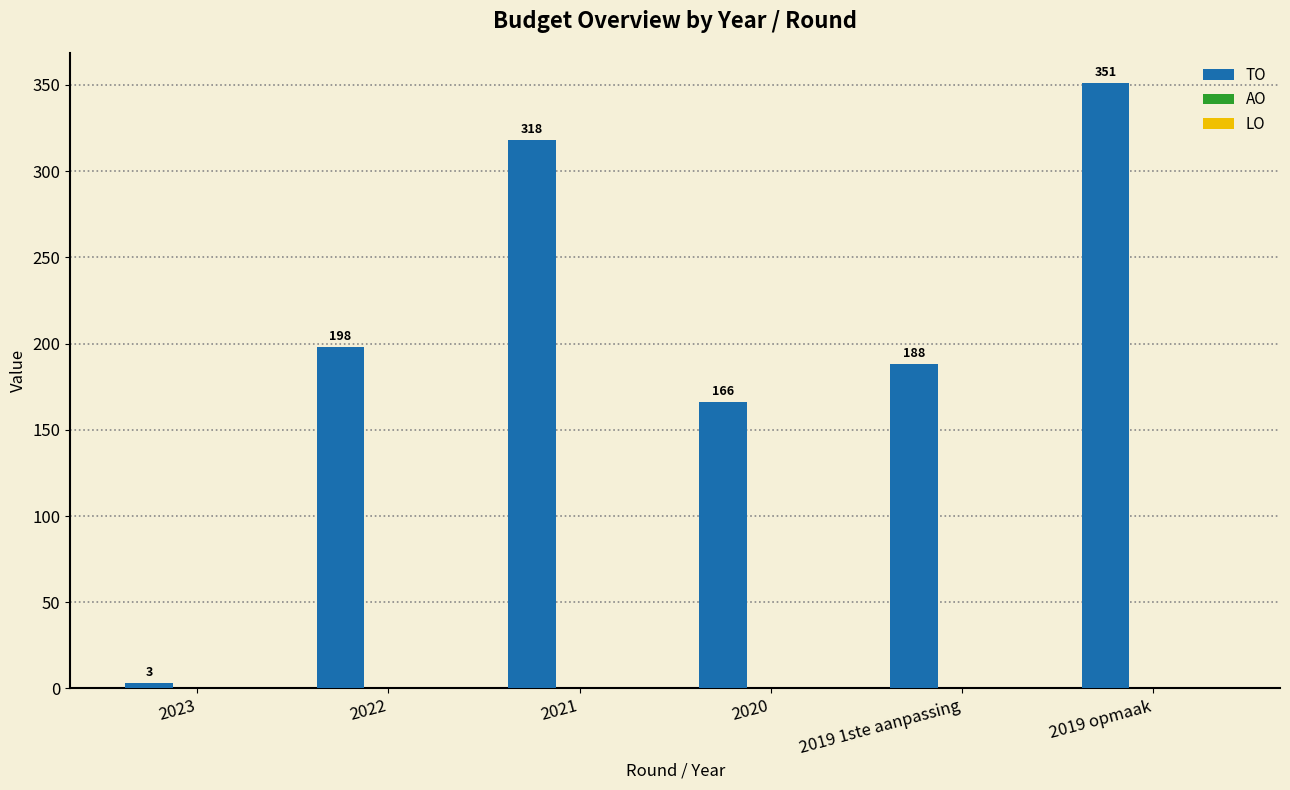

Is it true that the value at 2019 opmaak is 351?

True